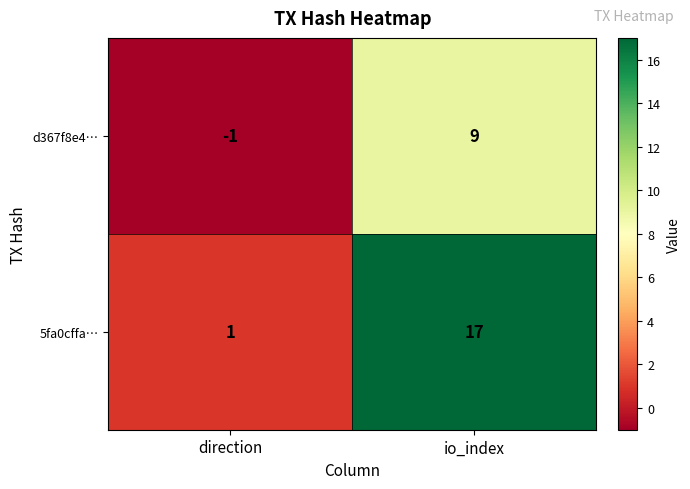

Which category has the highest value in the d367f8e4… series?

io_index